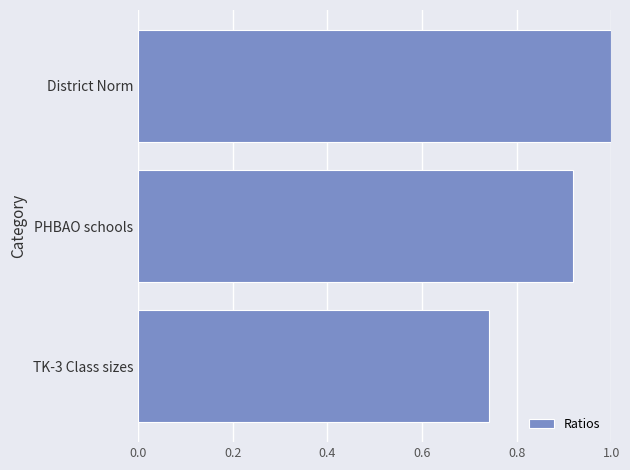

Which has a higher value, District Norm or PHBAO schools?

District Norm